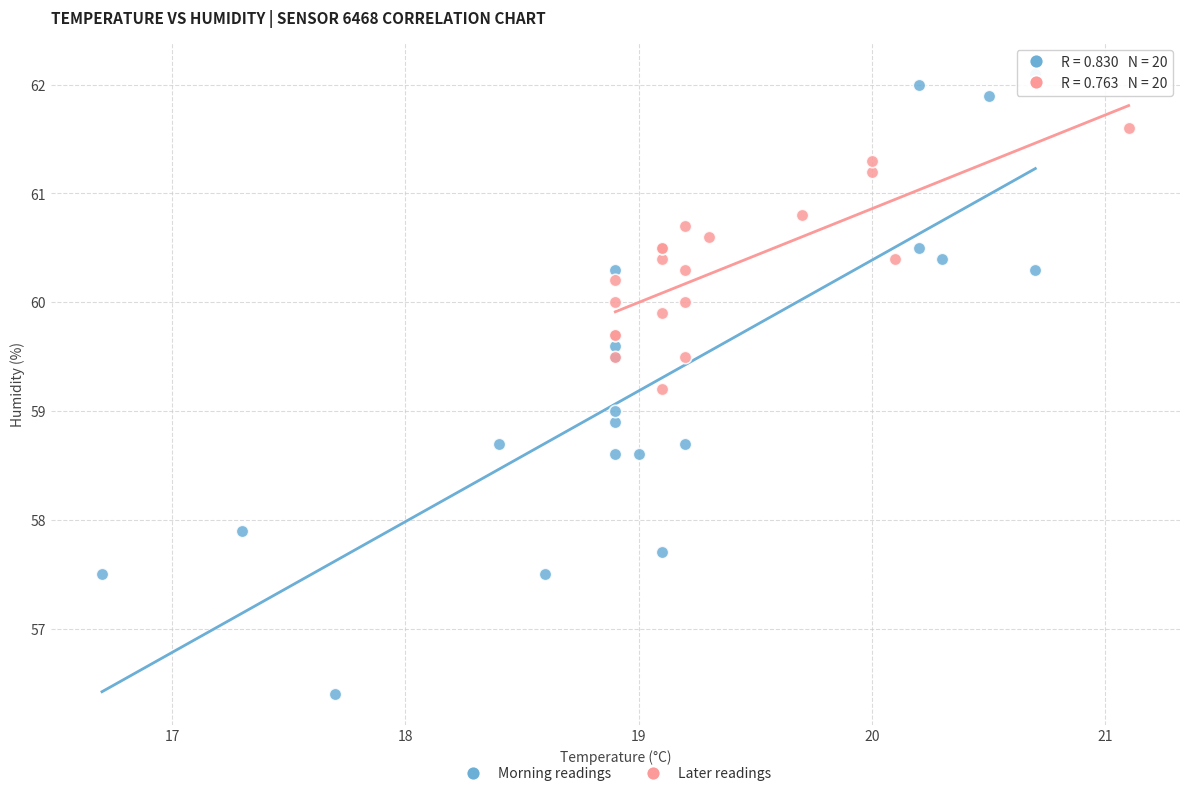

What are all the series names shown in the legend?

Morning readings, Later readings